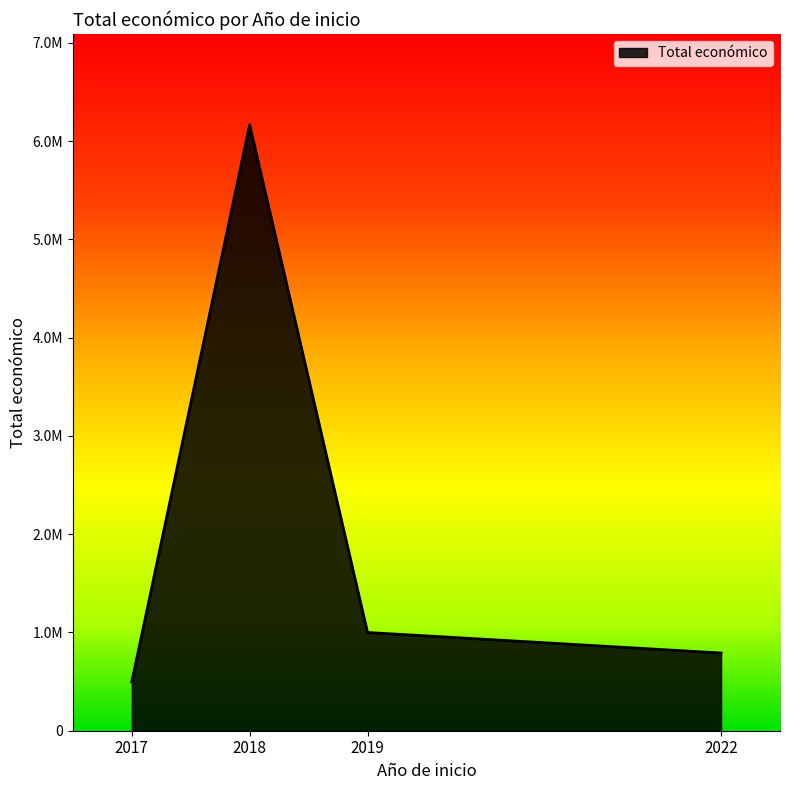

Is this an area chart (filled region under the line)?

Yes